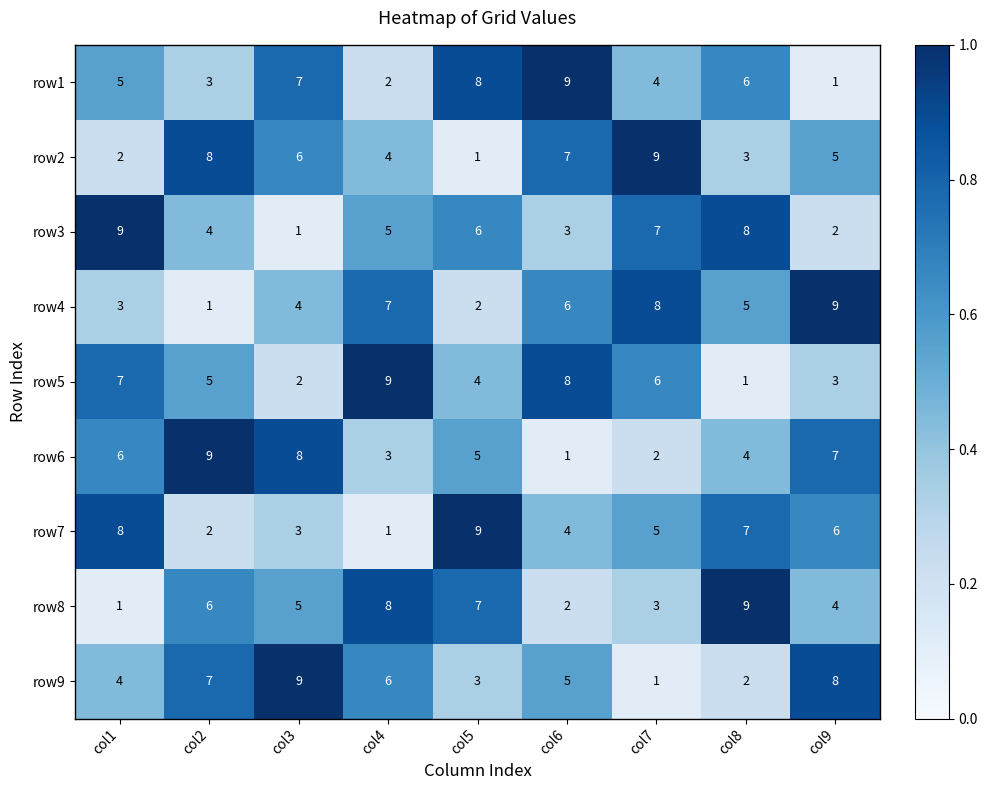

Which category has the highest value in the row8 series?

col8